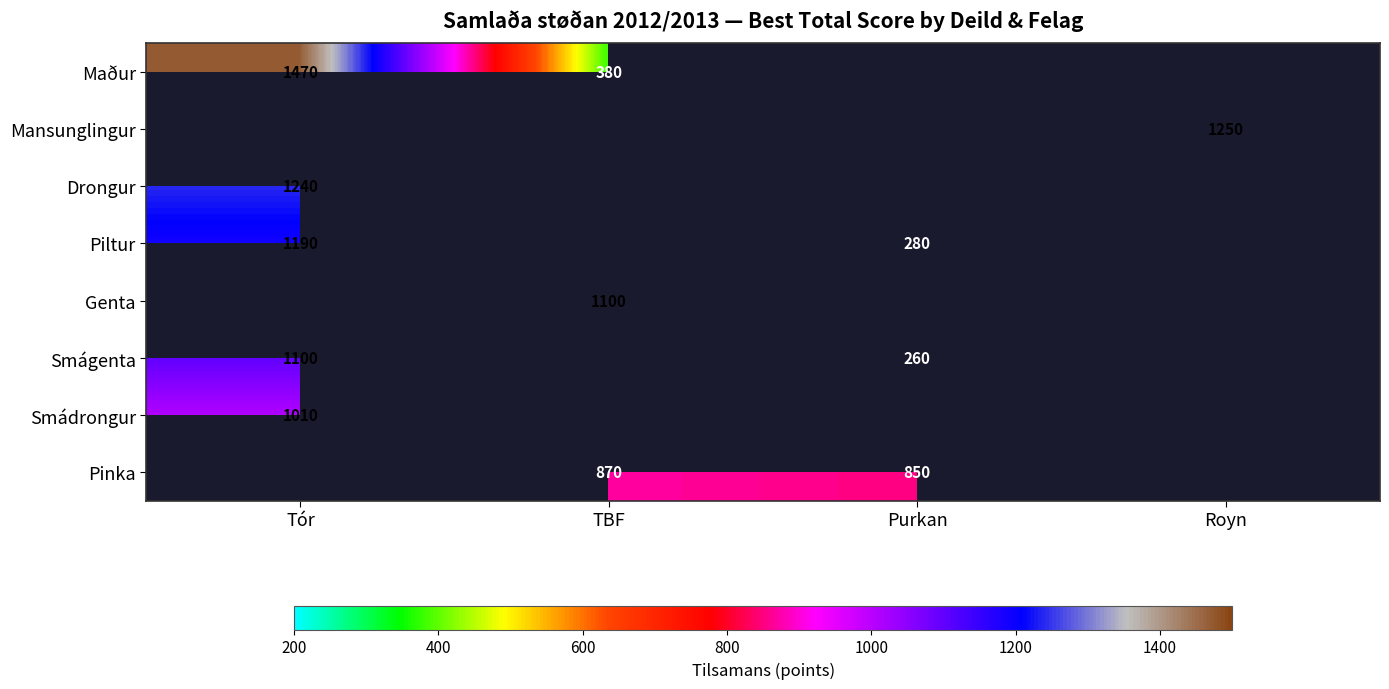

Is it true that Smágenta equals 455.8 at Purkan?

False